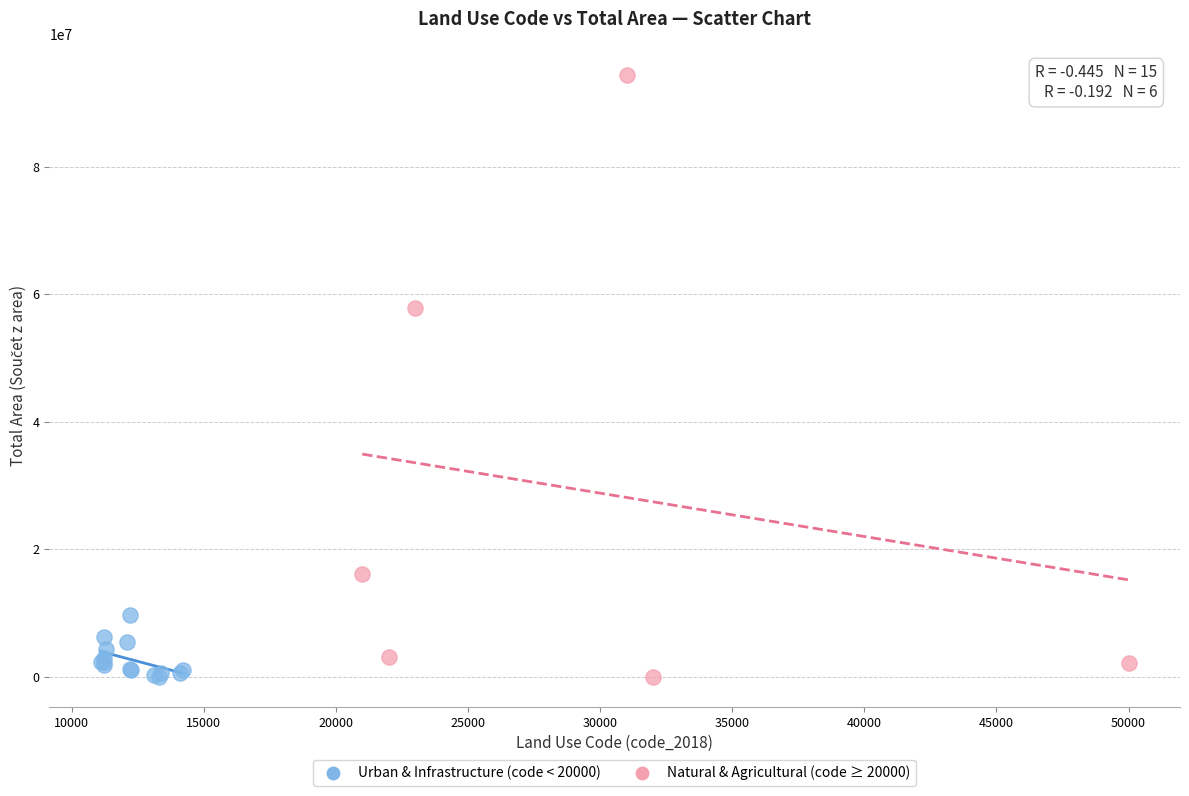

Which series has the widest spread of Y values?

Natural & Agricultural (code ≥ 20000)